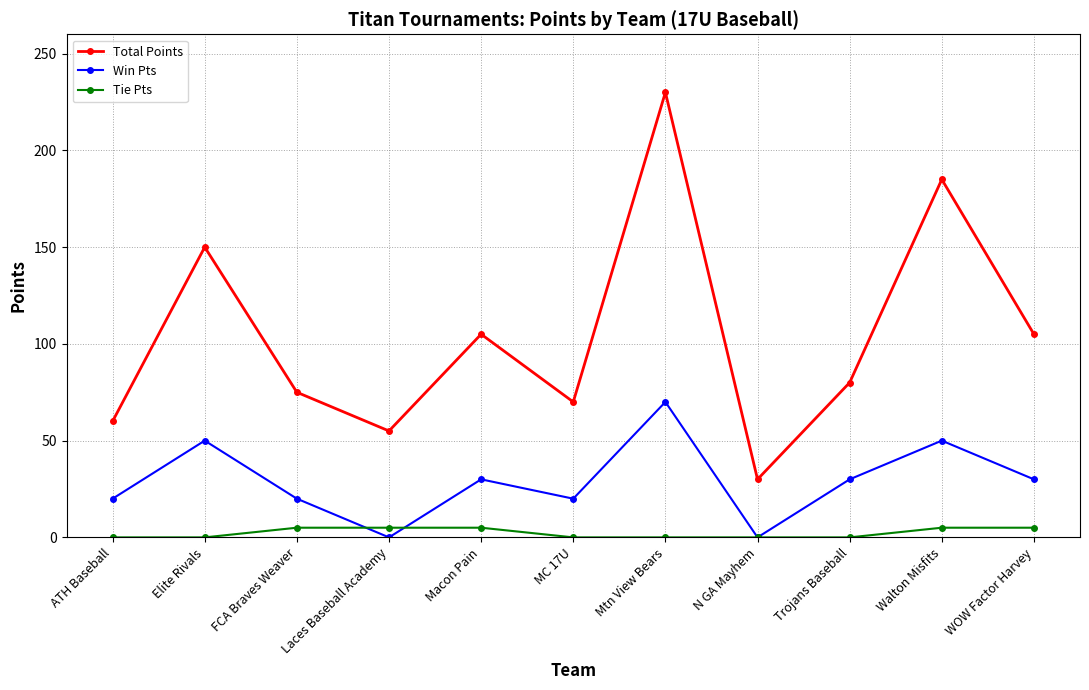

What is the total value across all series at Macon Pain?

140